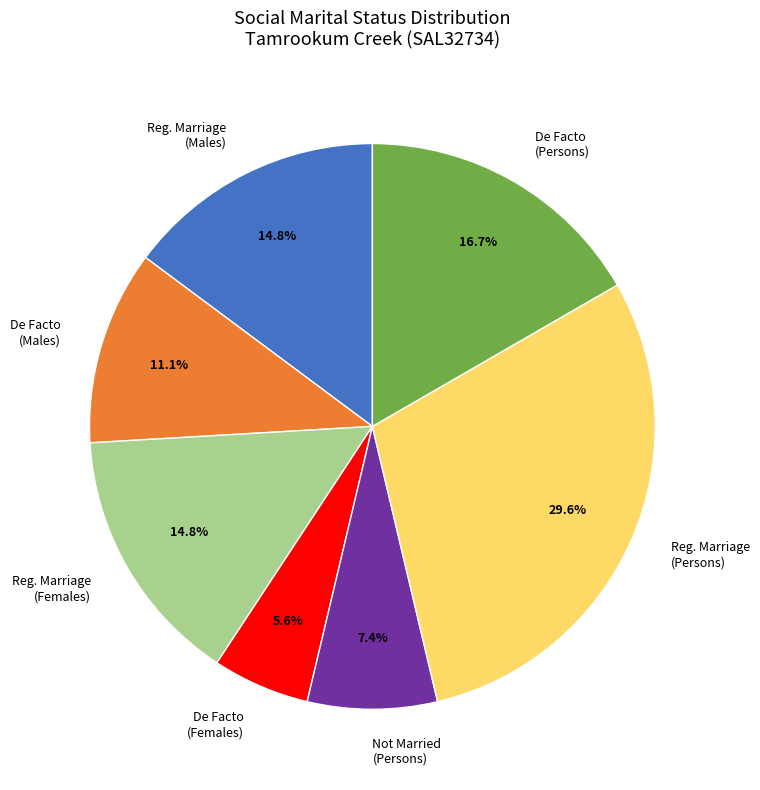

Is there any slice that represents more than half of the pie?

No